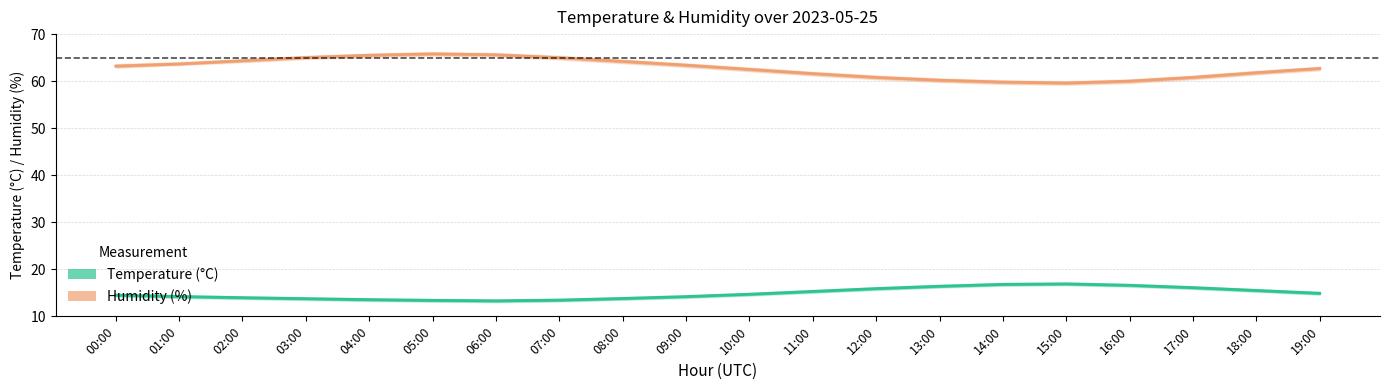

At how many categories does at least one series exceed 18?

20